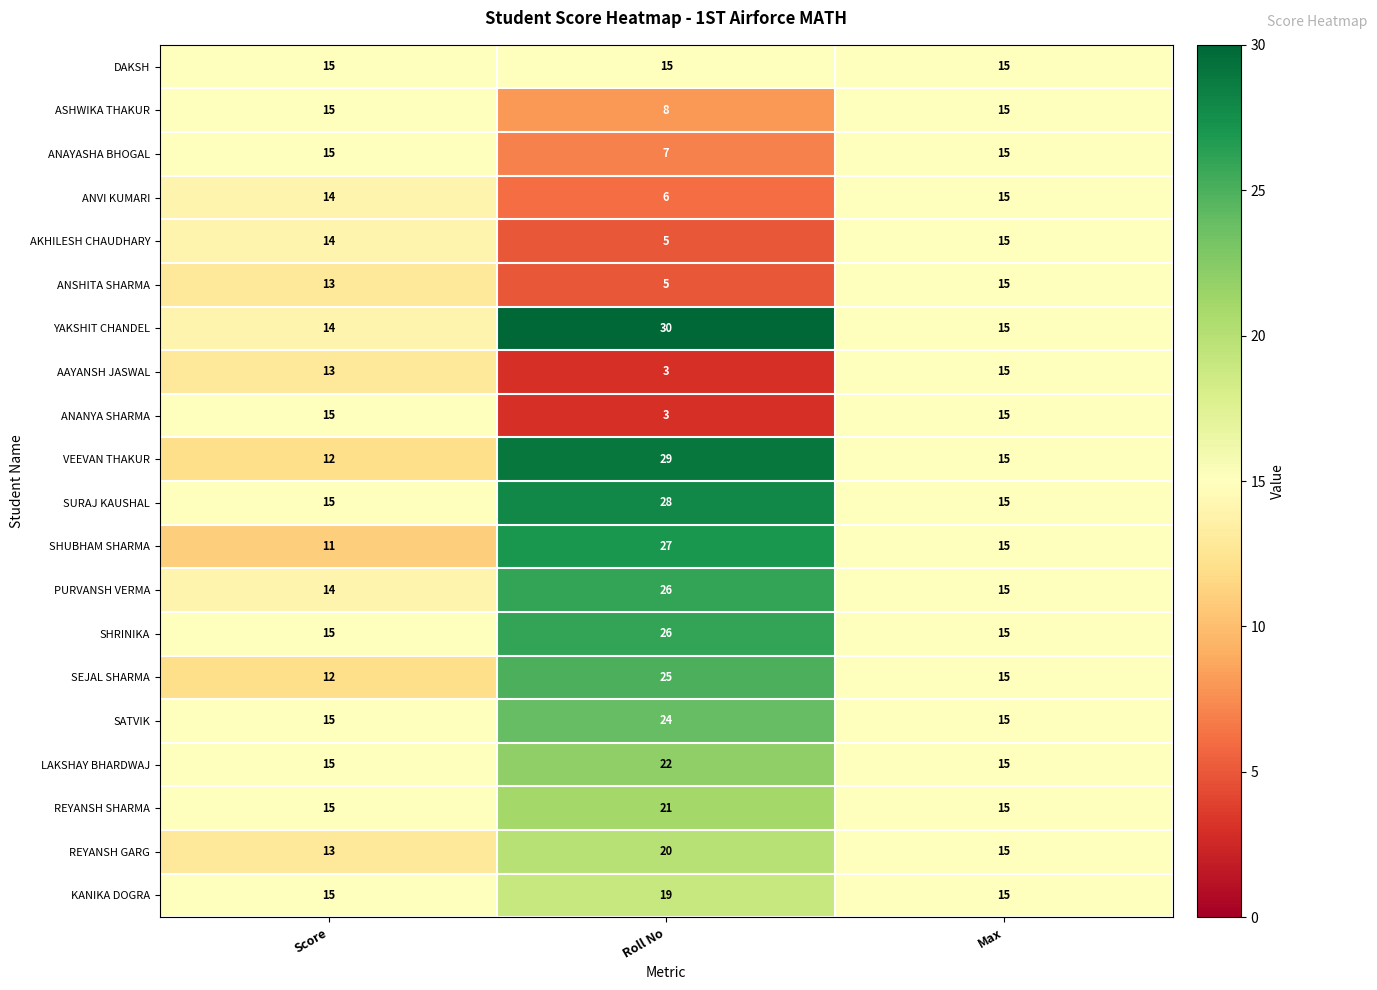

What is the total value across all series at Score?

280